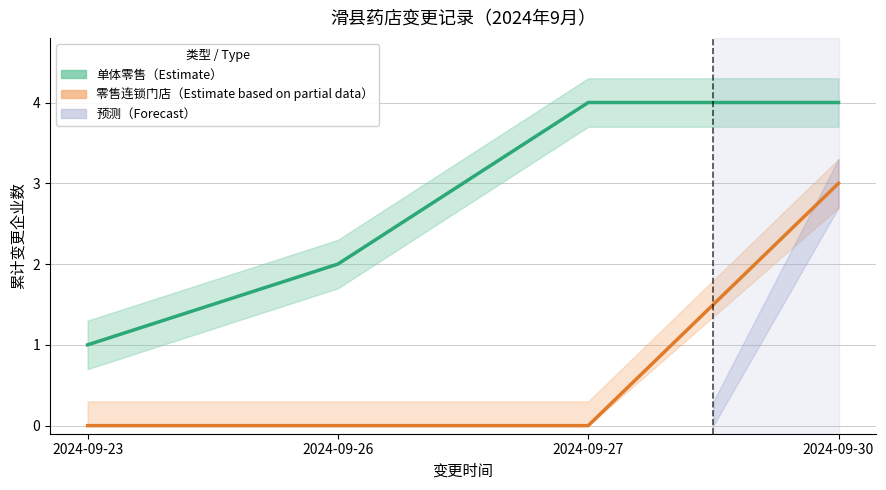

How many 单体零售（Estimate） values are between 2 and 4?

3